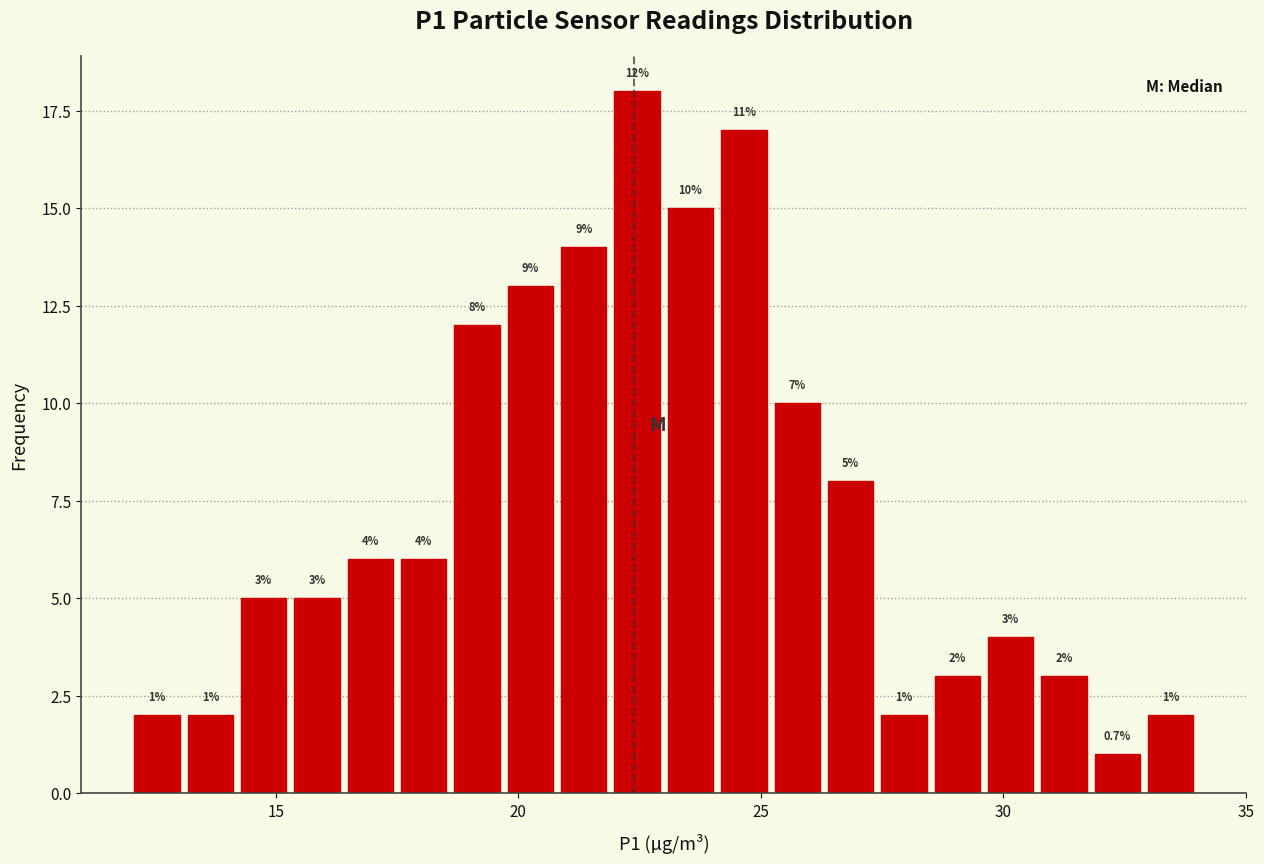

Read against the x-axis, roughly where is the centre of the tallest bar?

22.5